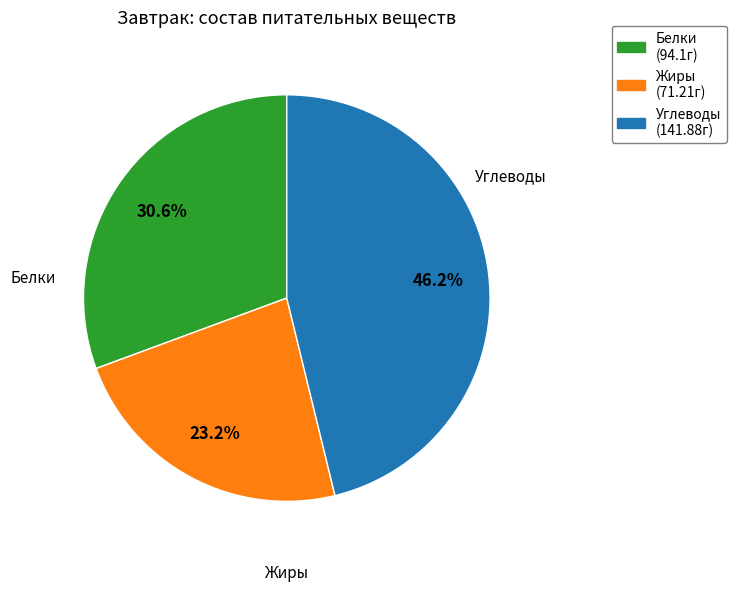

How many slices are in this pie chart?

3